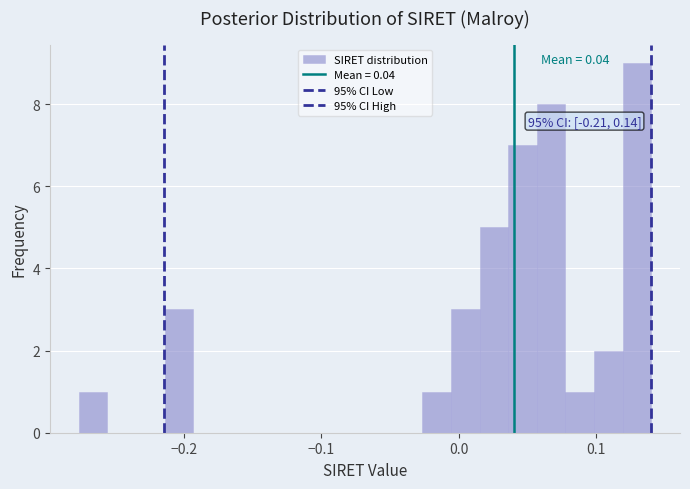

Read against the x-axis, roughly where is the centre of the tallest bar?

0.13